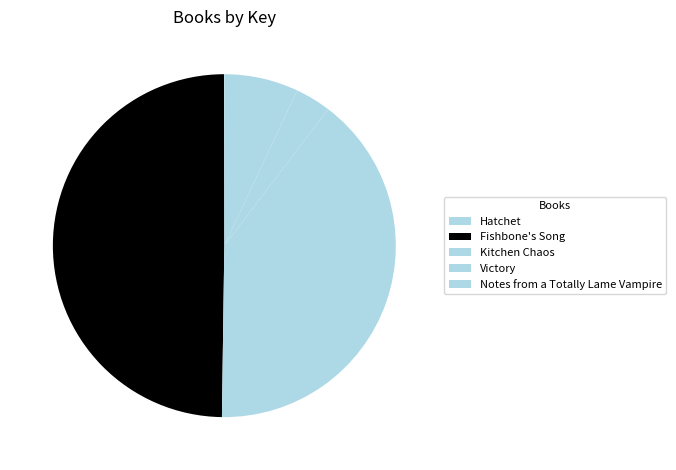

How many segments does this pie chart have?

5